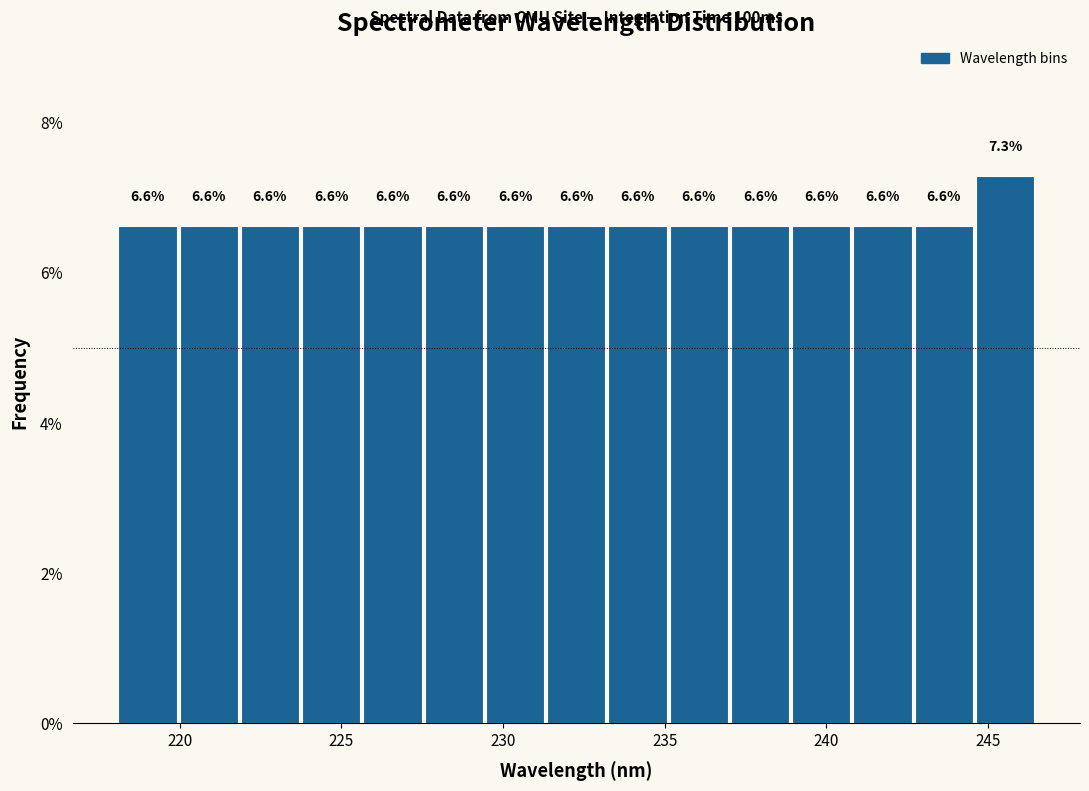

Around what value on the x-axis is the tallest bar? Give the approximate position of its centre, as read against the axis.

245.5